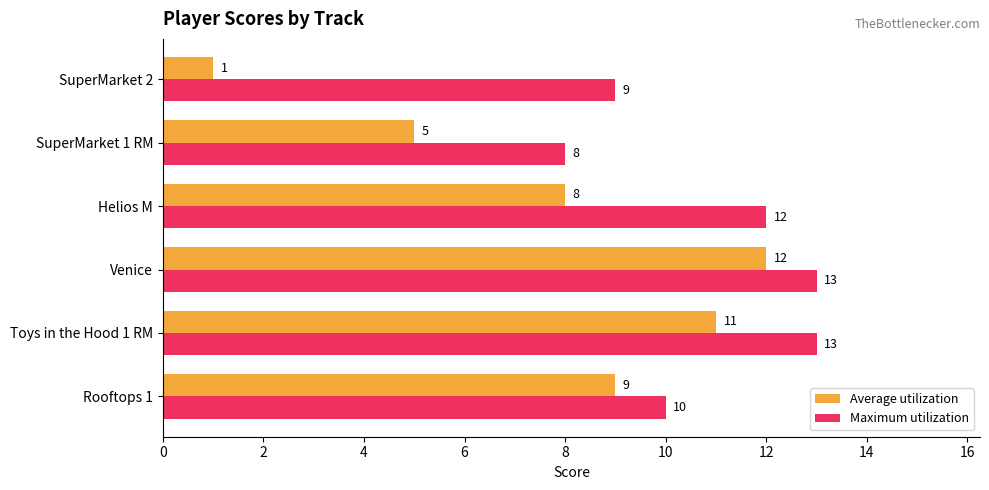

True or false: Maximum utilization has a value of 13 at Venice.

True